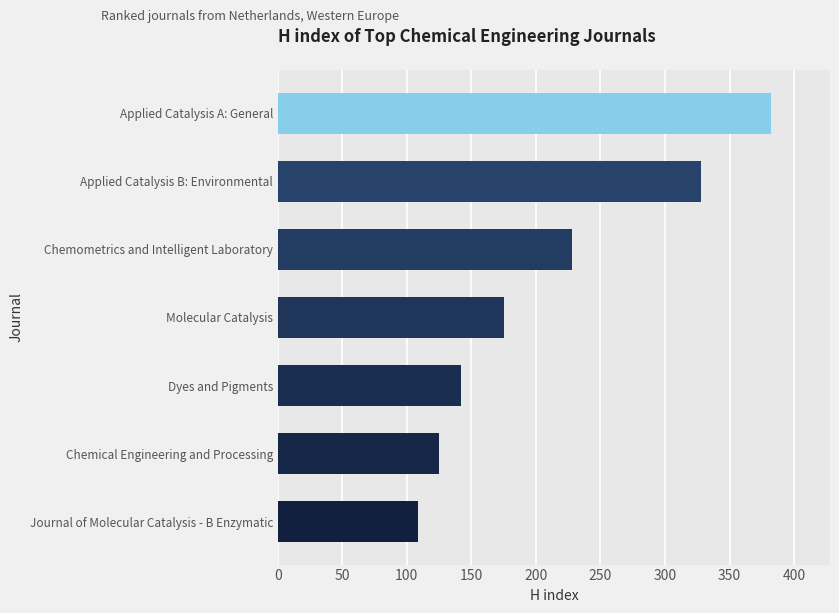

List the labels in order of value, largest first.

Applied Catalysis A: General, Applied Catalysis B: Environmental, Chemometrics and Intelligent Laboratory, Molecular Catalysis, Dyes and Pigments, Chemical Engineering and Processing, Journal of Molecular Catalysis - B Enzymatic